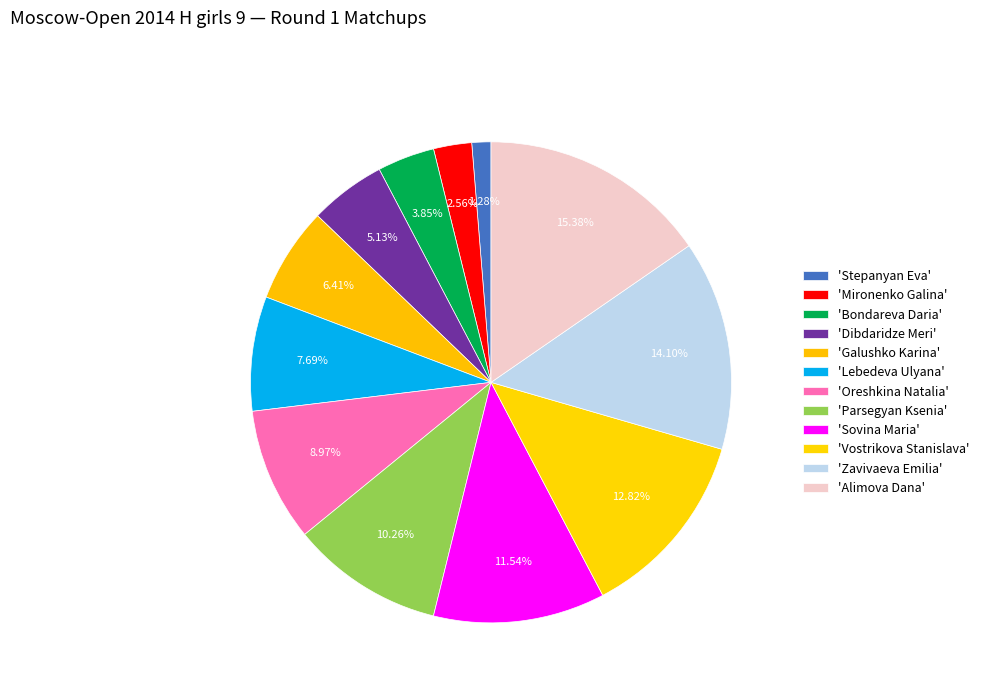

How many segments does this pie chart have?

12